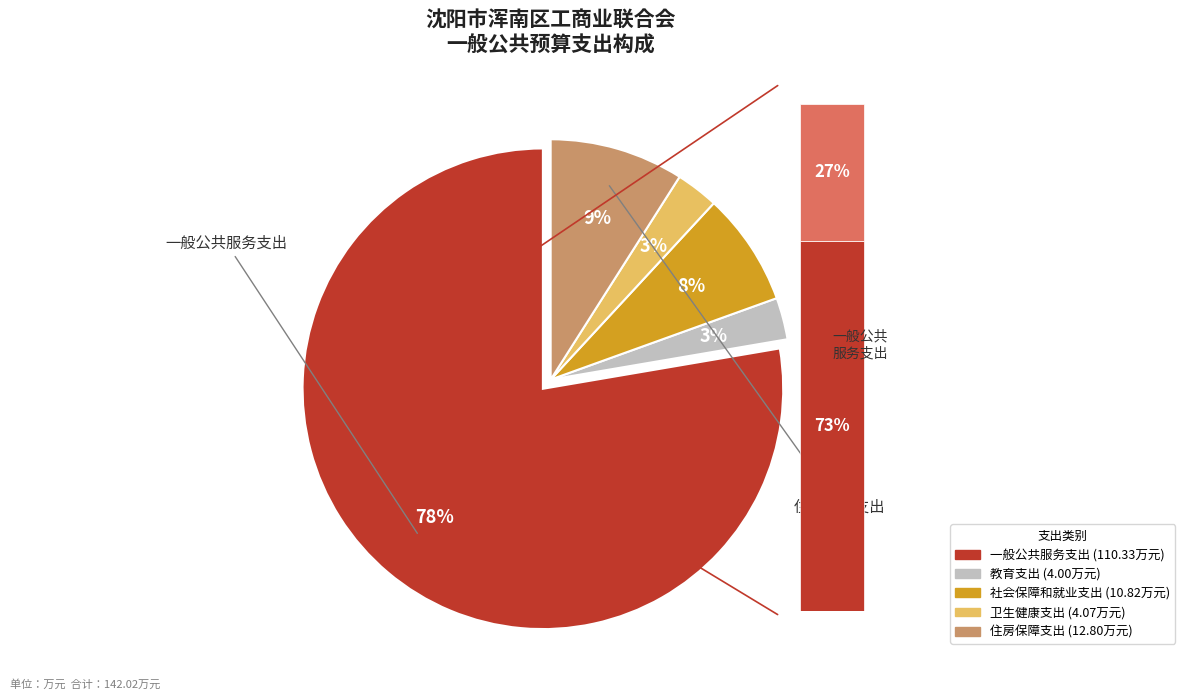

To the nearest percent, what portion does 教育支出 represent?

3%